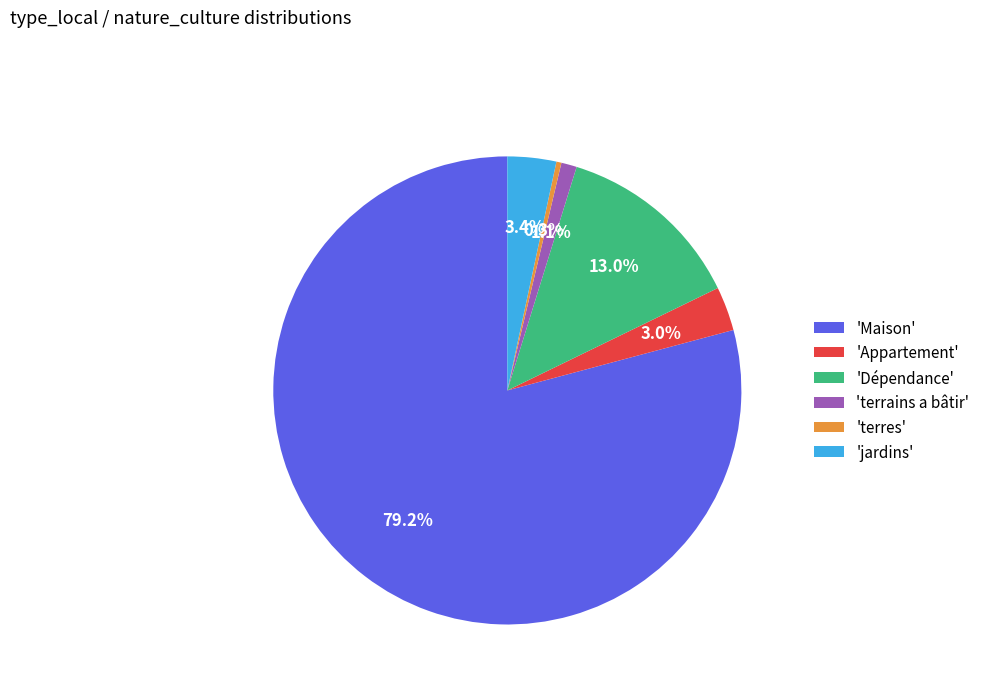

Count the number of slices in the pie.

6